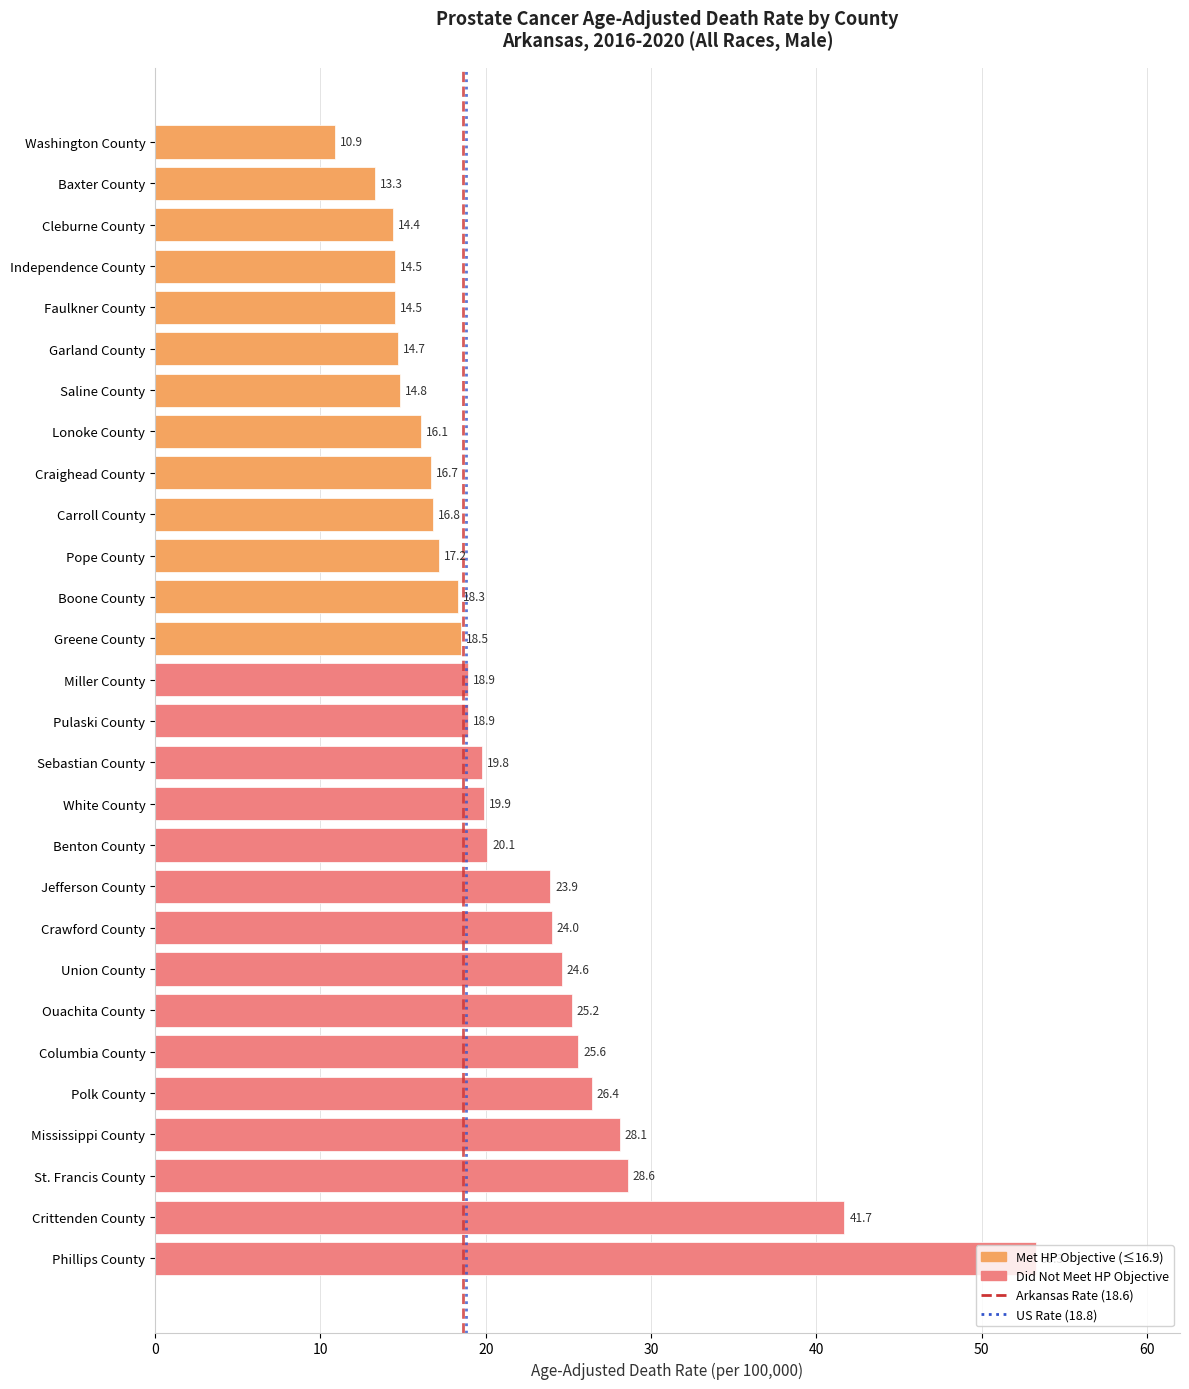

What is the label of the 26th bar from the top?

St. Francis County